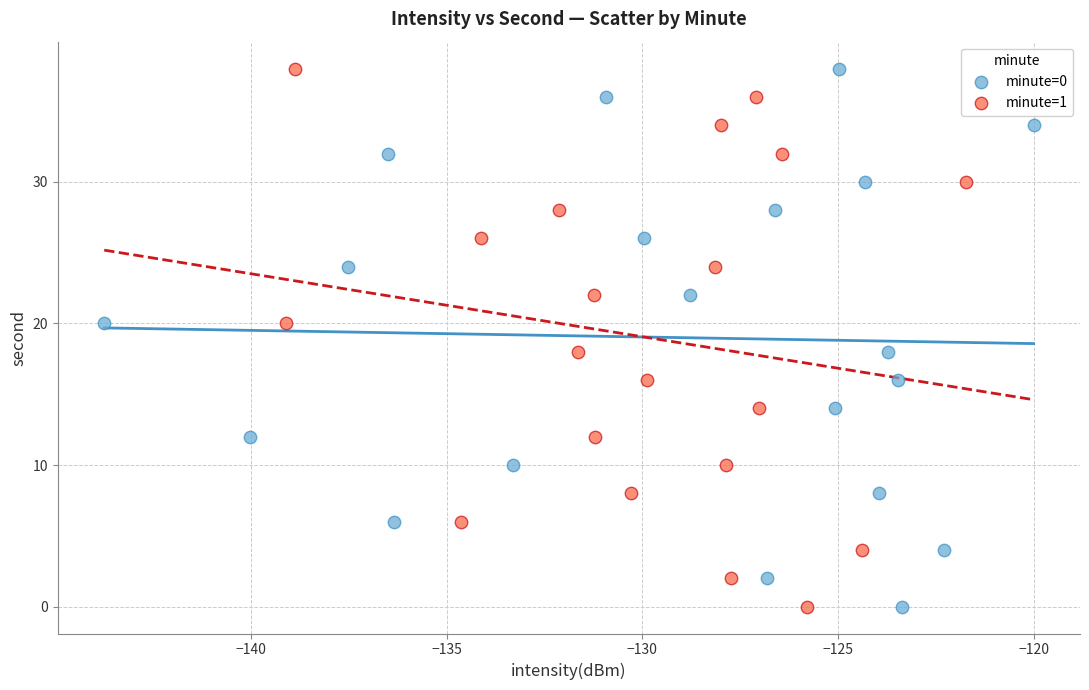

What are all the series names shown in the legend?

minute=0, minute=1